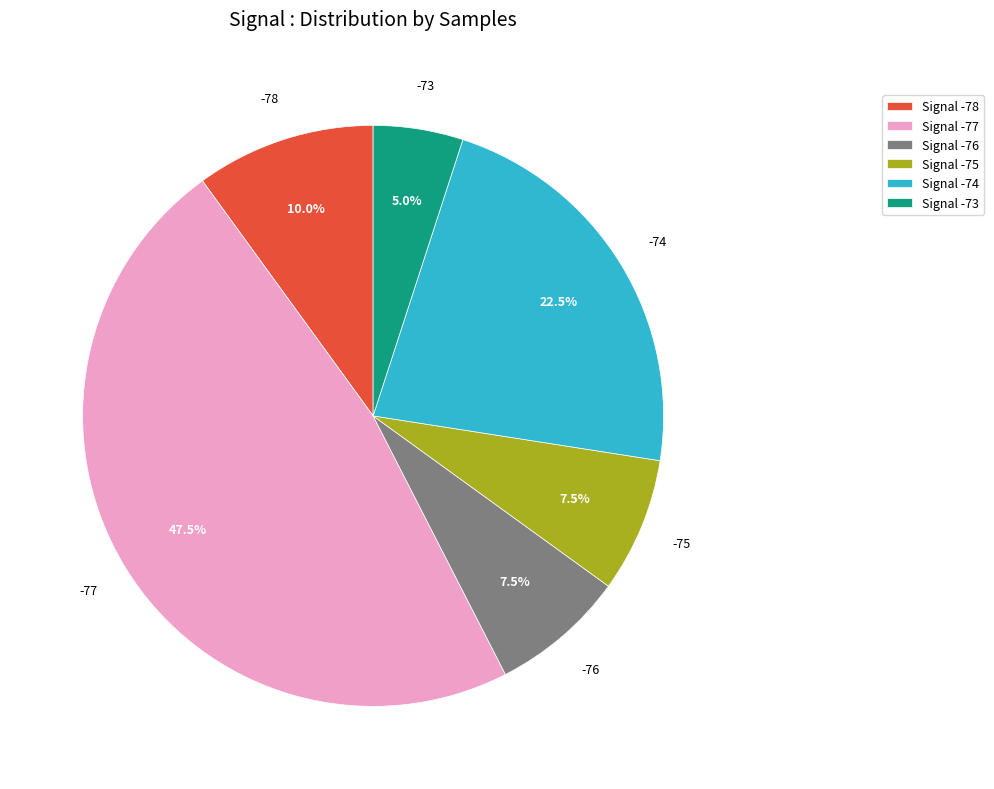

Does any single category account for the majority?

No